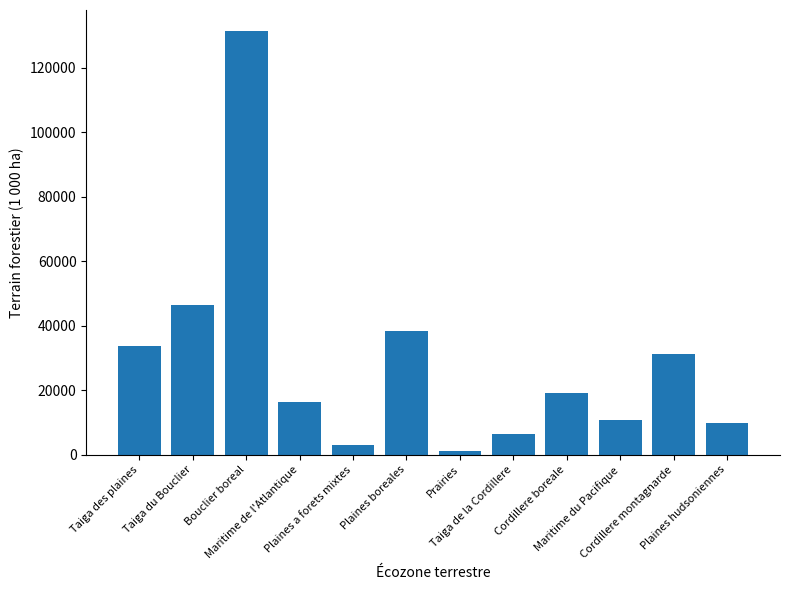

What is the value of the 12th bar from the left?

9857.7